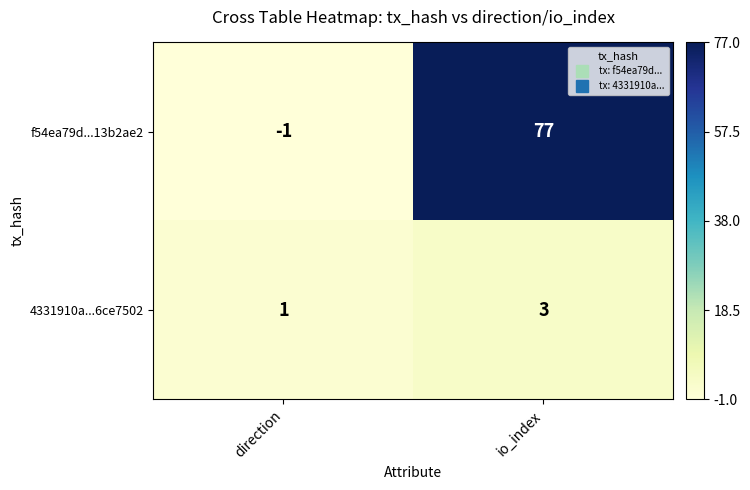

What is the highest value of the 4331910a...6ce7502 series?

3